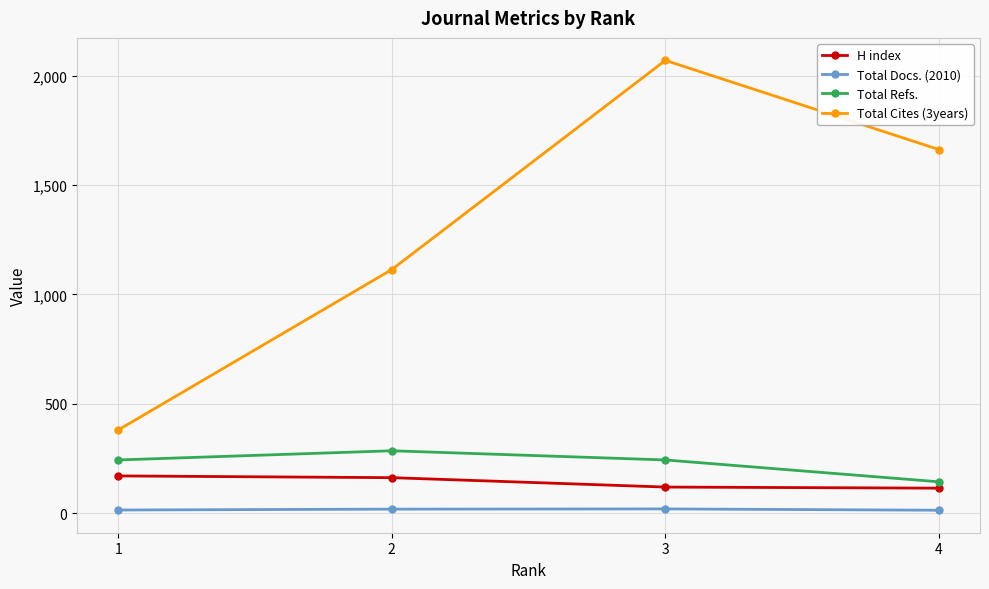

Does the chart display data point markers on the line(s)?

Yes